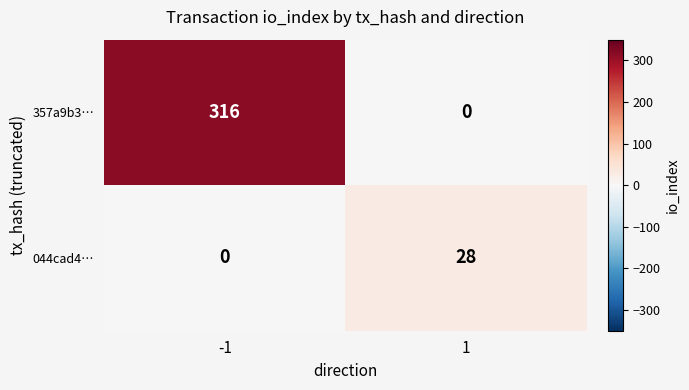

Reading left to right, transcribe all the data shown in this chart.

357a9b3…: -1=316	1=0
044cad4…: -1=0	1=28